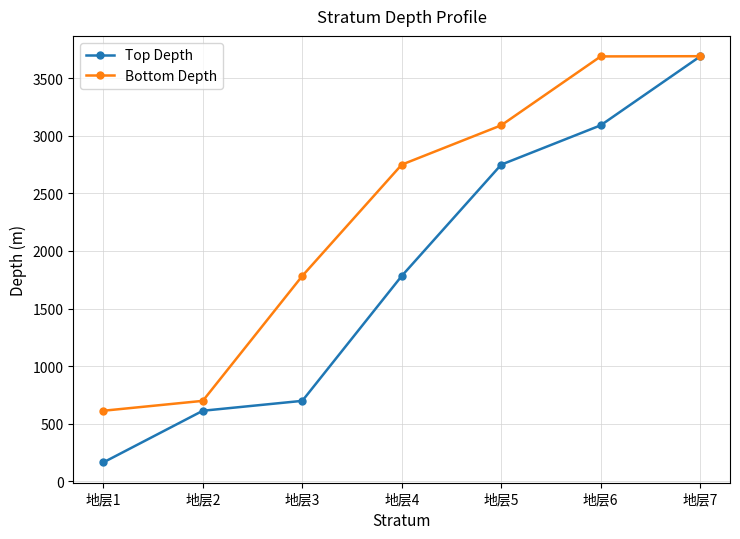

Which category has the lowest value in the Bottom Depth series?

地层1